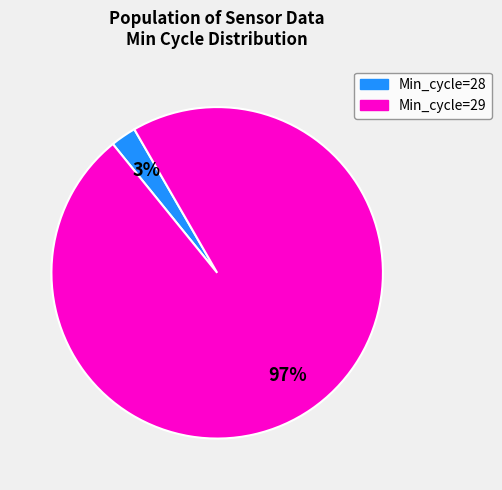

Does any single category account for the majority?

Yes